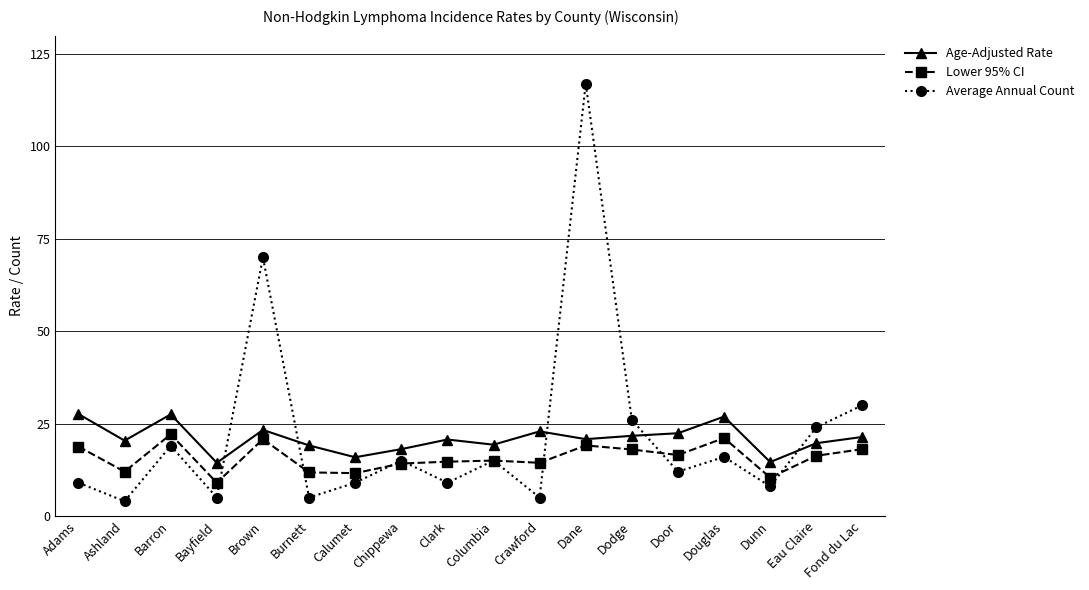

What position from the left is Dunn?

16